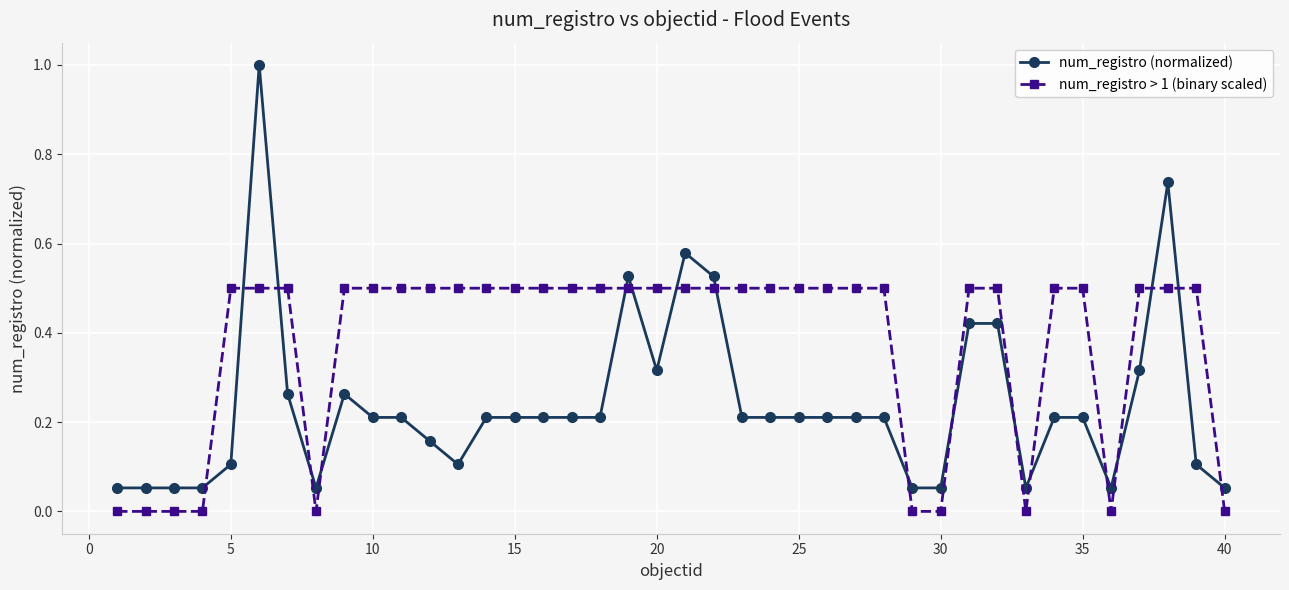

Which series has the largest range (max minus min)?

num_registro (normalized)